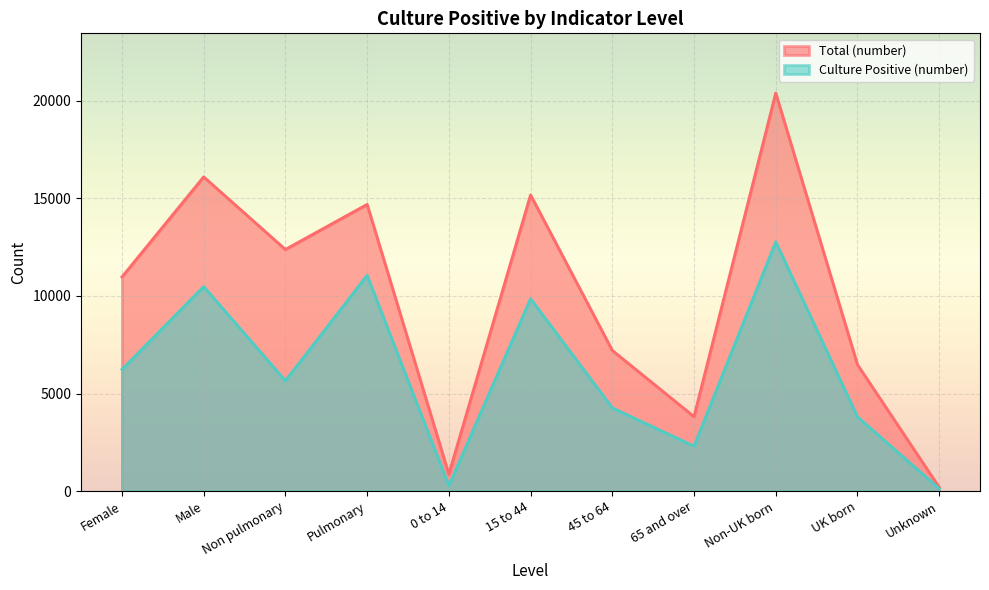

True or false: Total (number) and Culture Positive (number) cross at least once.

False